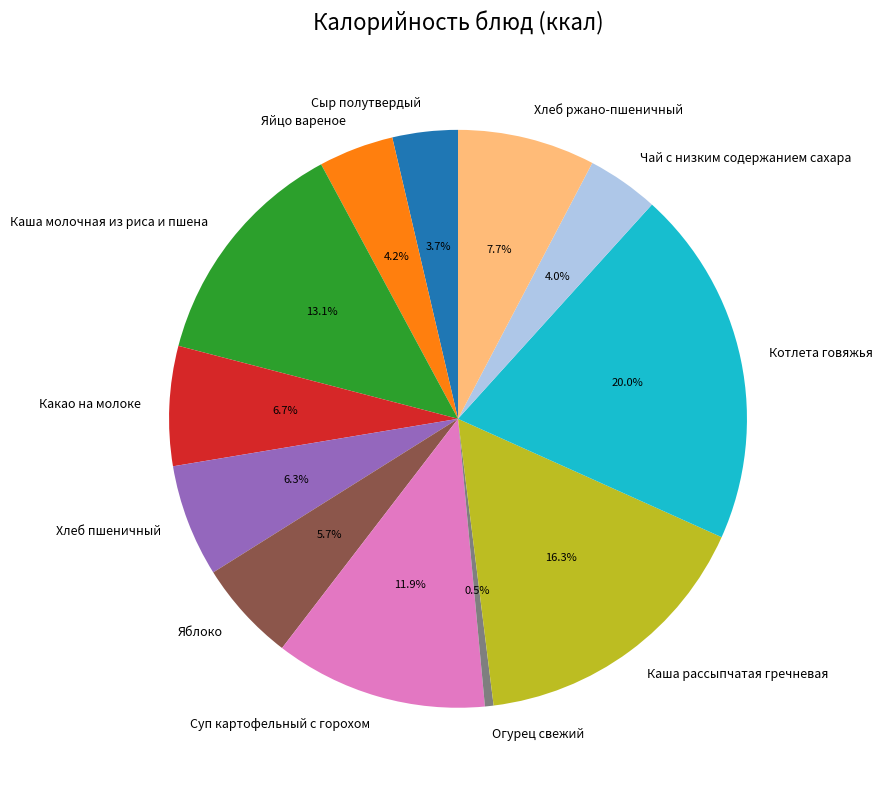

Is Яблоко the majority of the pie?

No